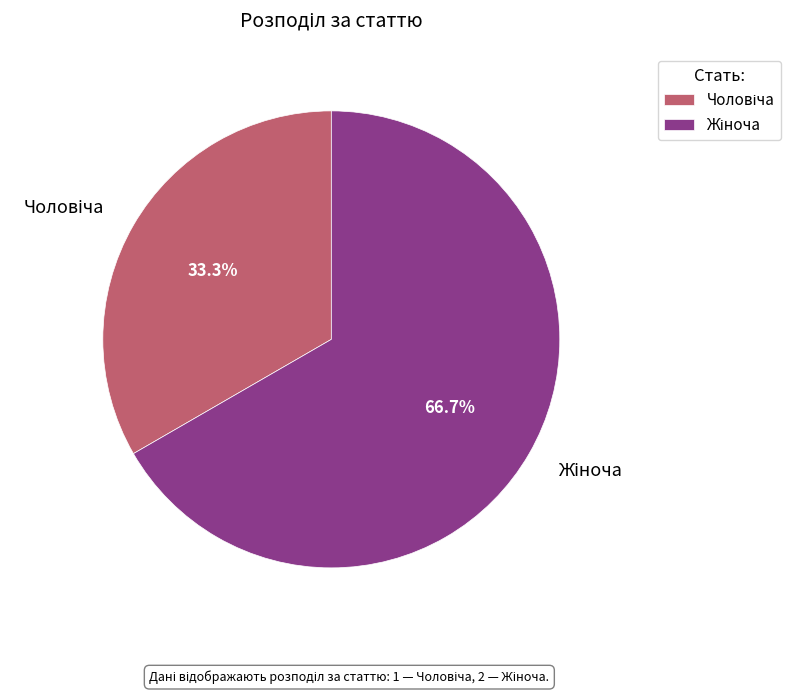

Is there any slice that represents more than half of the pie?

Yes